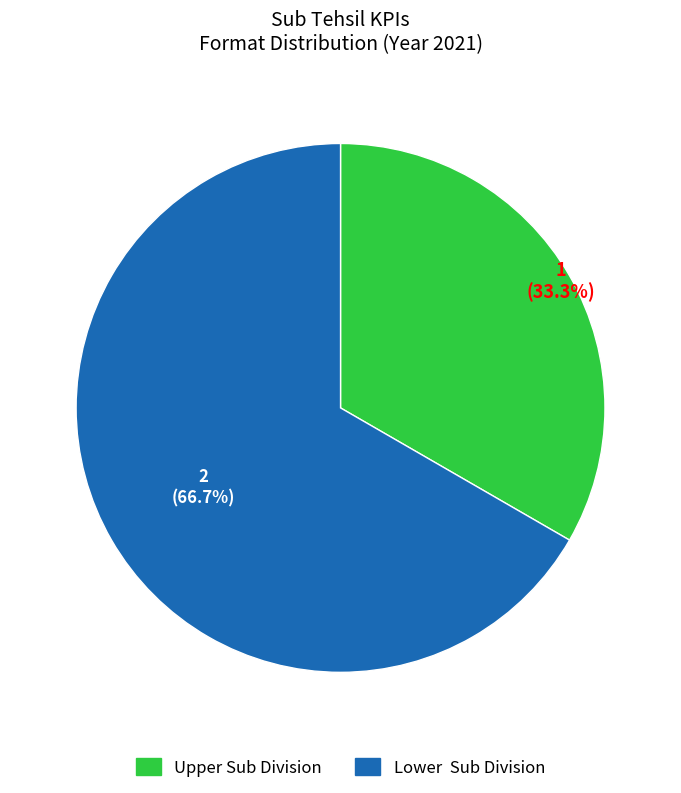

Is the sum of Lower Sub Division and Upper Sub Division greater than half?

Yes